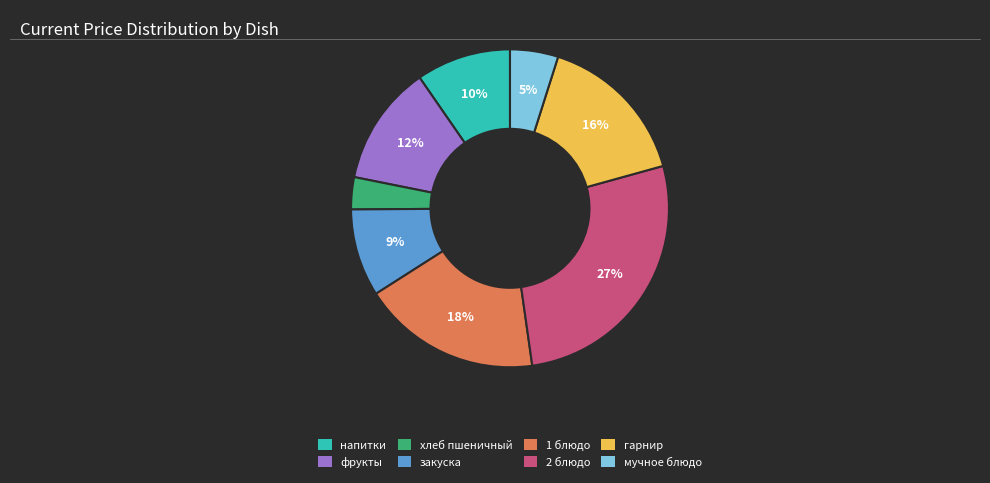

Is there any slice that represents more than half of the pie?

No